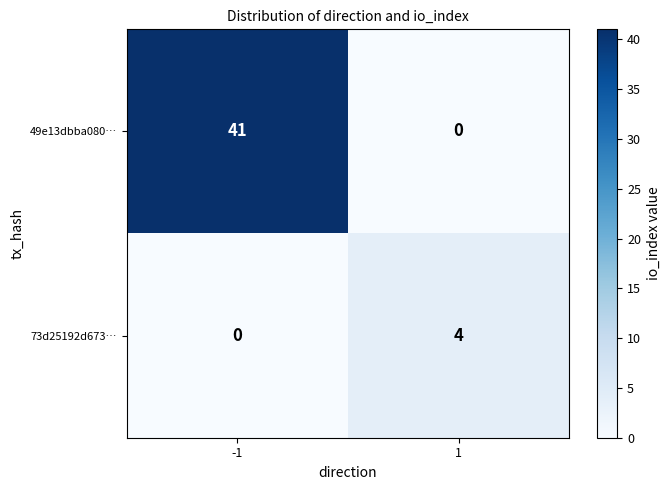

At 1, list the series in order from smallest to largest.

49e13dbba080…, 73d25192d673…